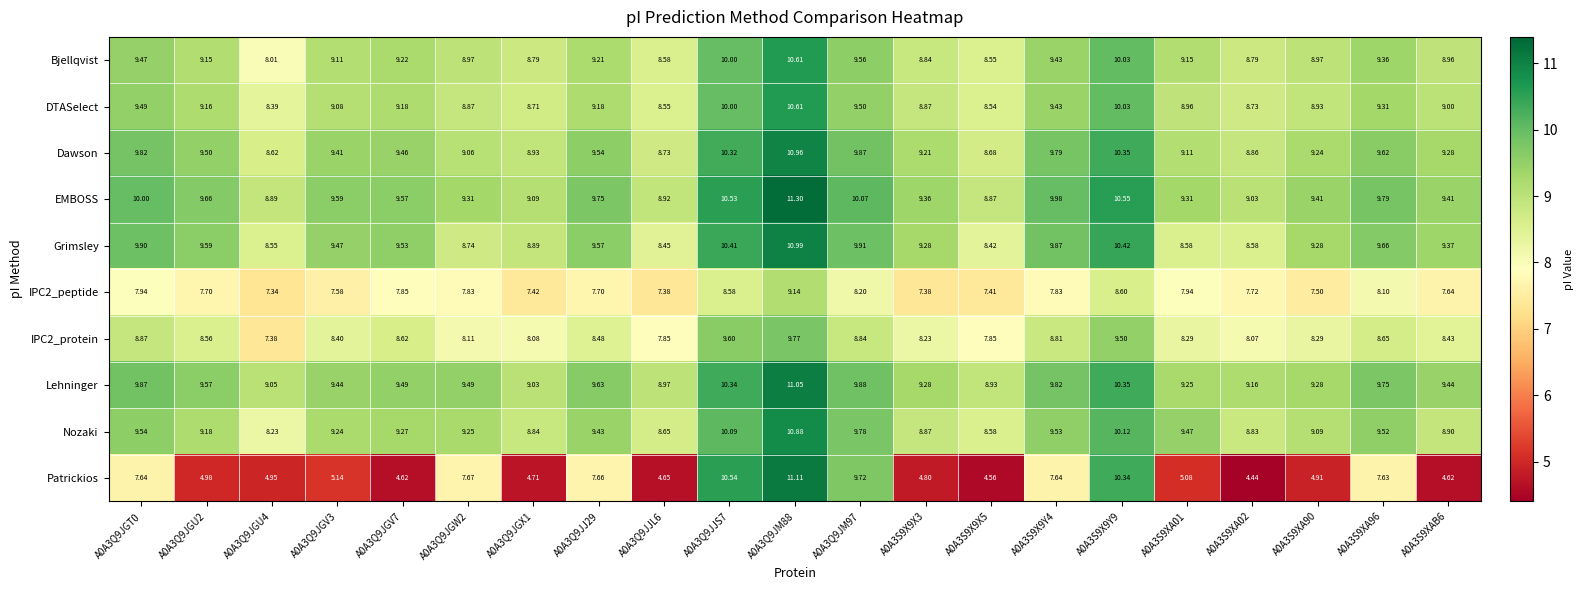

Is the value of Nozaki at A0A3Q9JJS7 greater than the value of DTASelect at A0A3Q9JGX1?

Yes